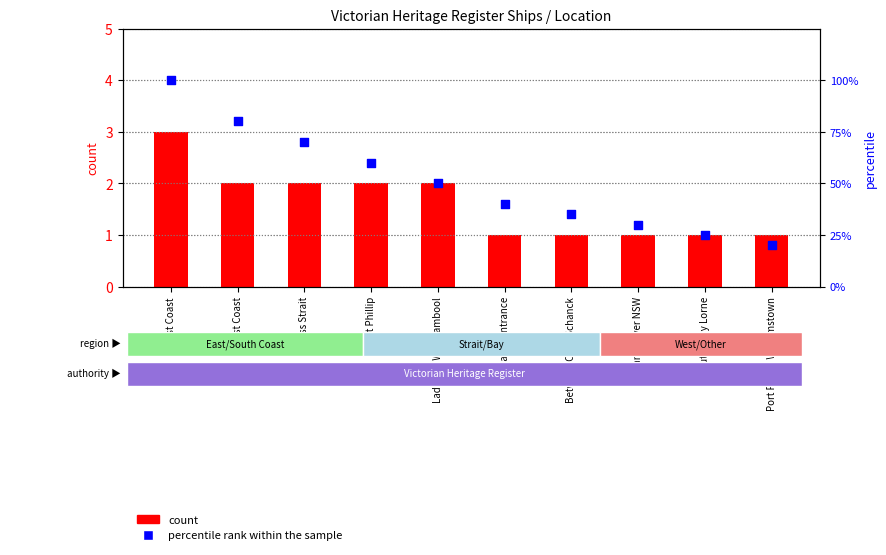

At which category is the sum across all series the highest?

East Coast